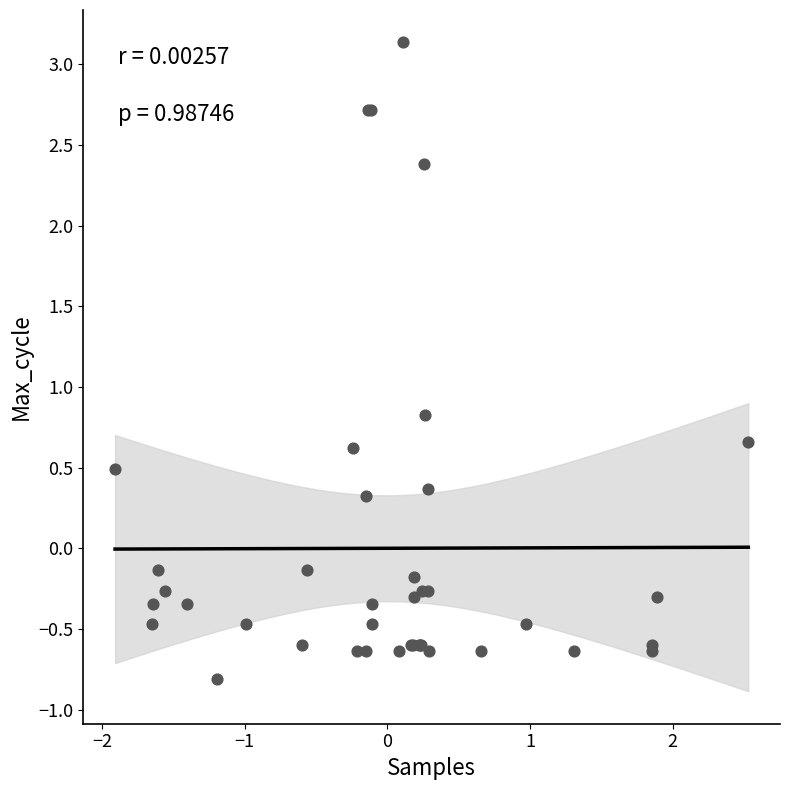

What Y value in the scatter plot is closest to 1?

0.8